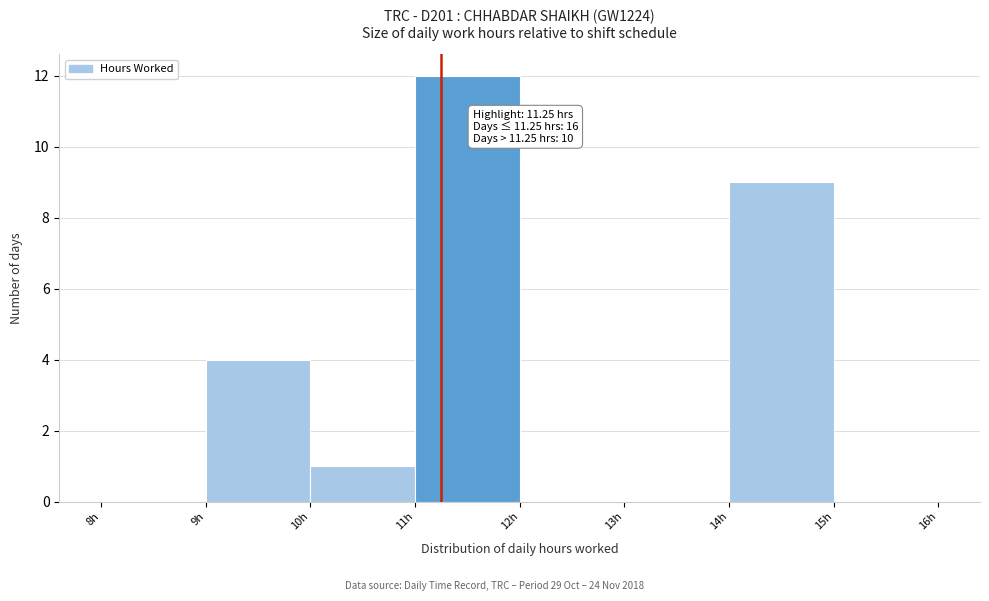

Which range on the x-axis has the tallest bar?

11 to 12